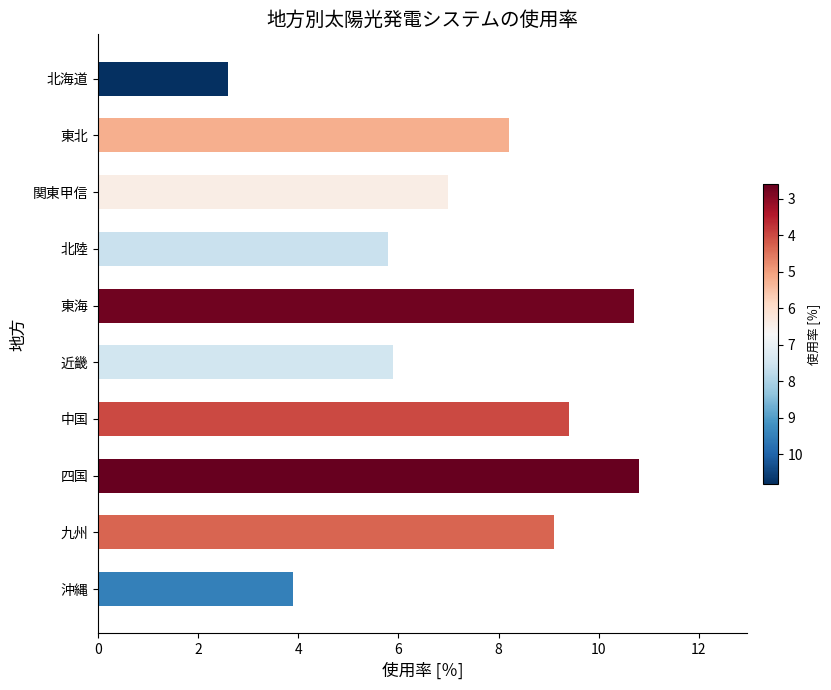

The value at 関東甲信 is 7.0. True or false?

True